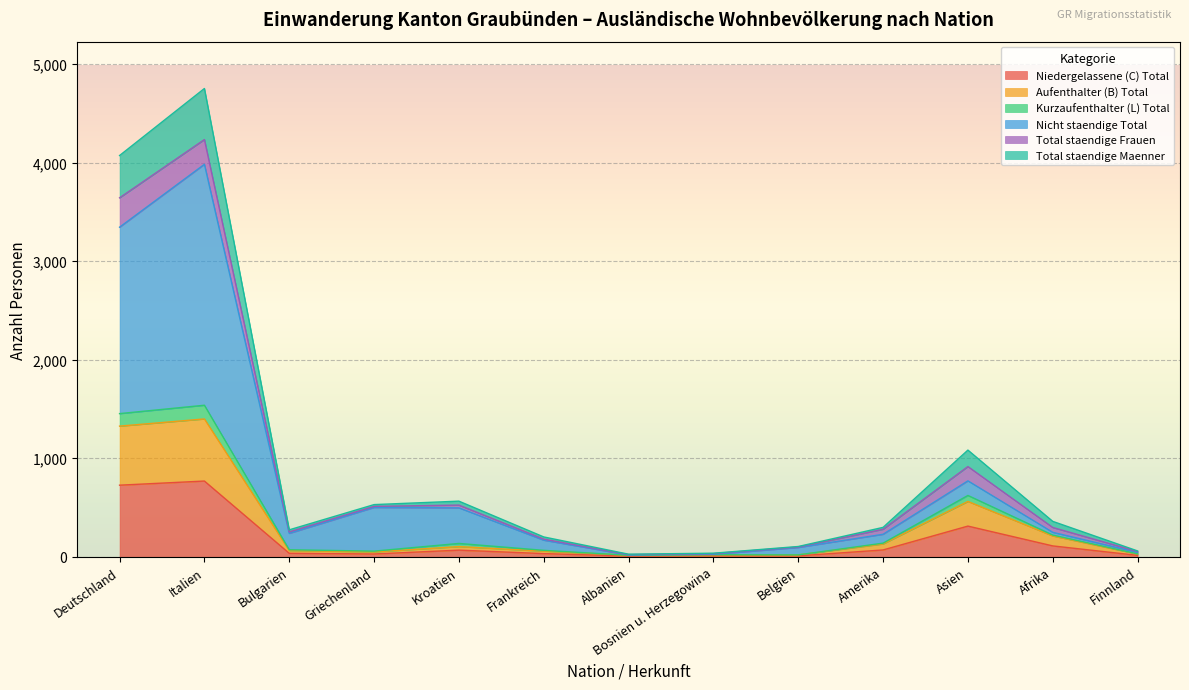

Where is the first local minimum for Nicht staendige Total?

Bulgarien